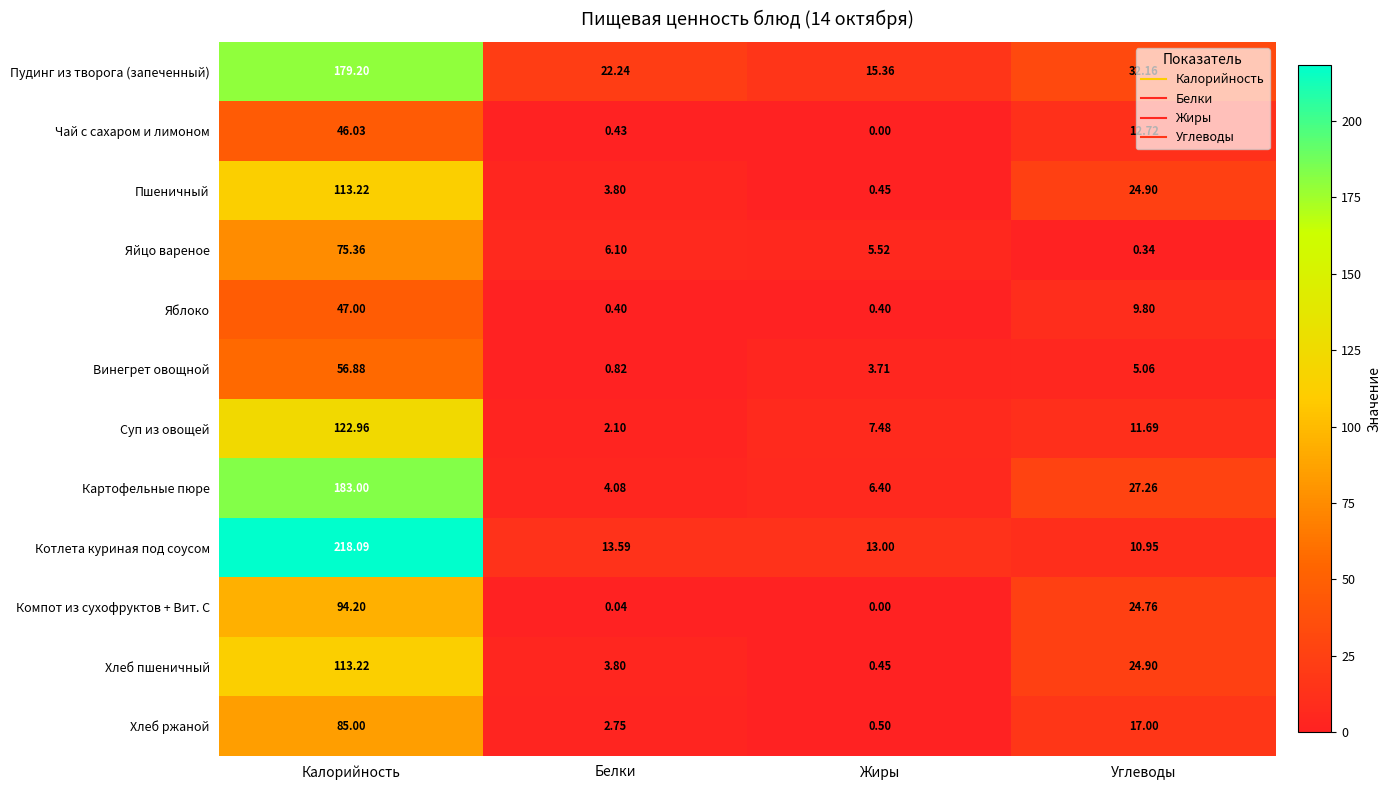

Rank the categories by Картофельные пюре value from highest to lowest.

Калорийность, Углеводы, Жиры, Белки